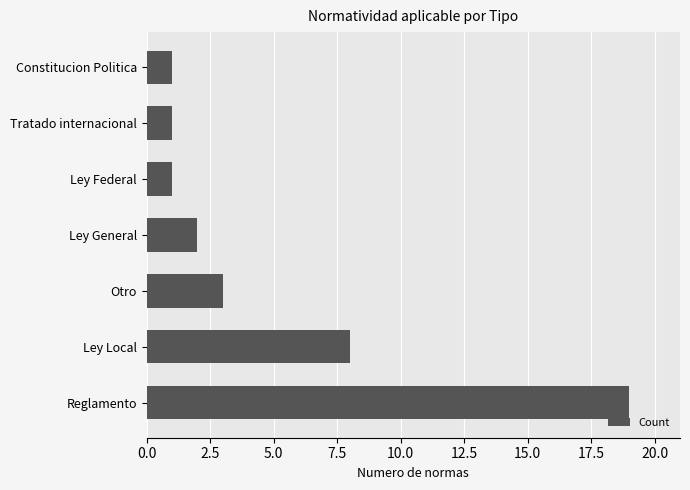

The chart shows a value of 2 at Ley General. True or false?

True